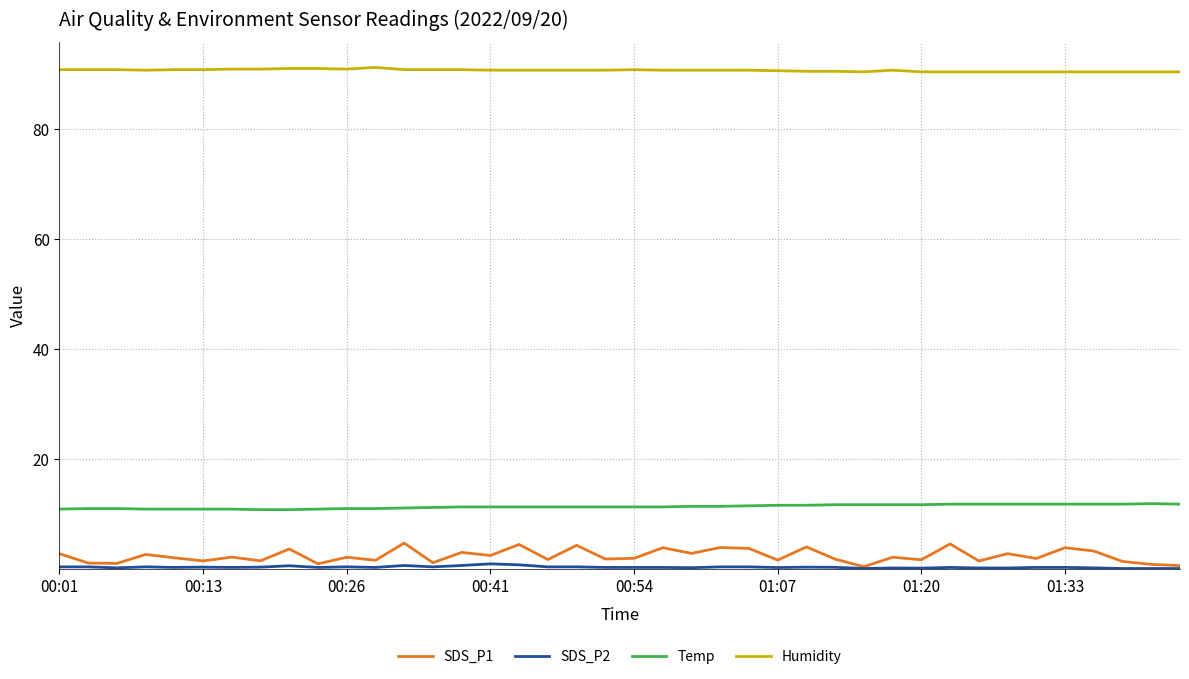

True or false: Humidity and Temp cross at least once.

False